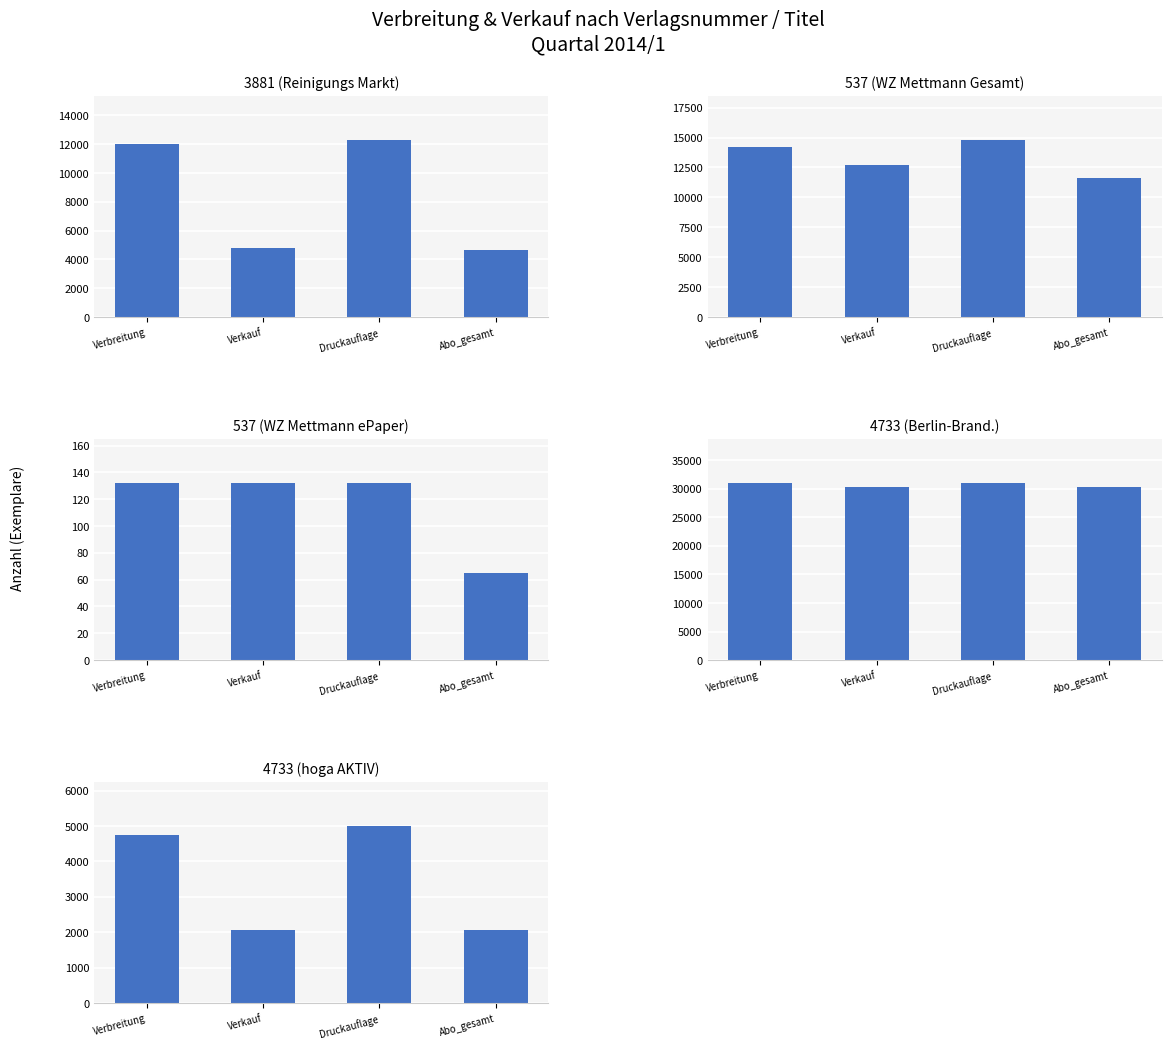

Which series has the largest range (max minus min)?

3881 (Reinigungs Markt)